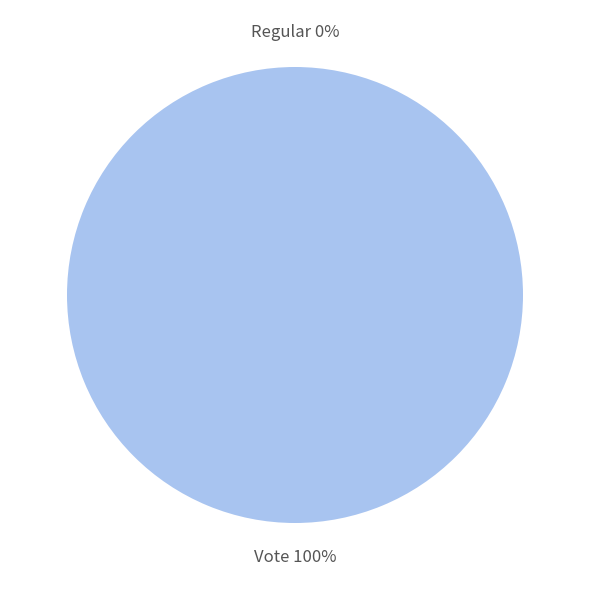

What percentage do Regular and Vote together represent?

100.0%